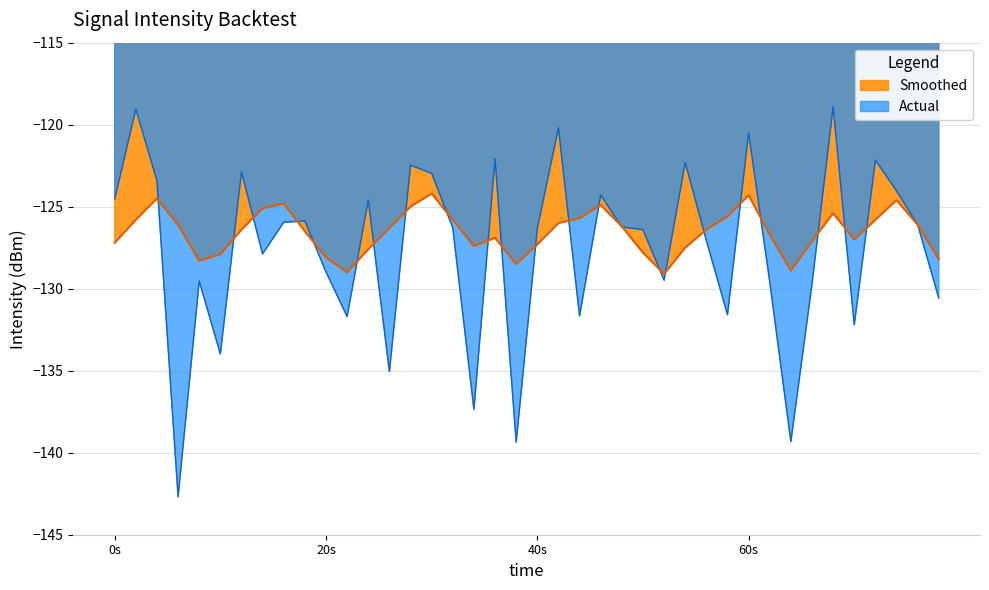

List the series in order of their peak value, highest first.

Actual, Smoothed